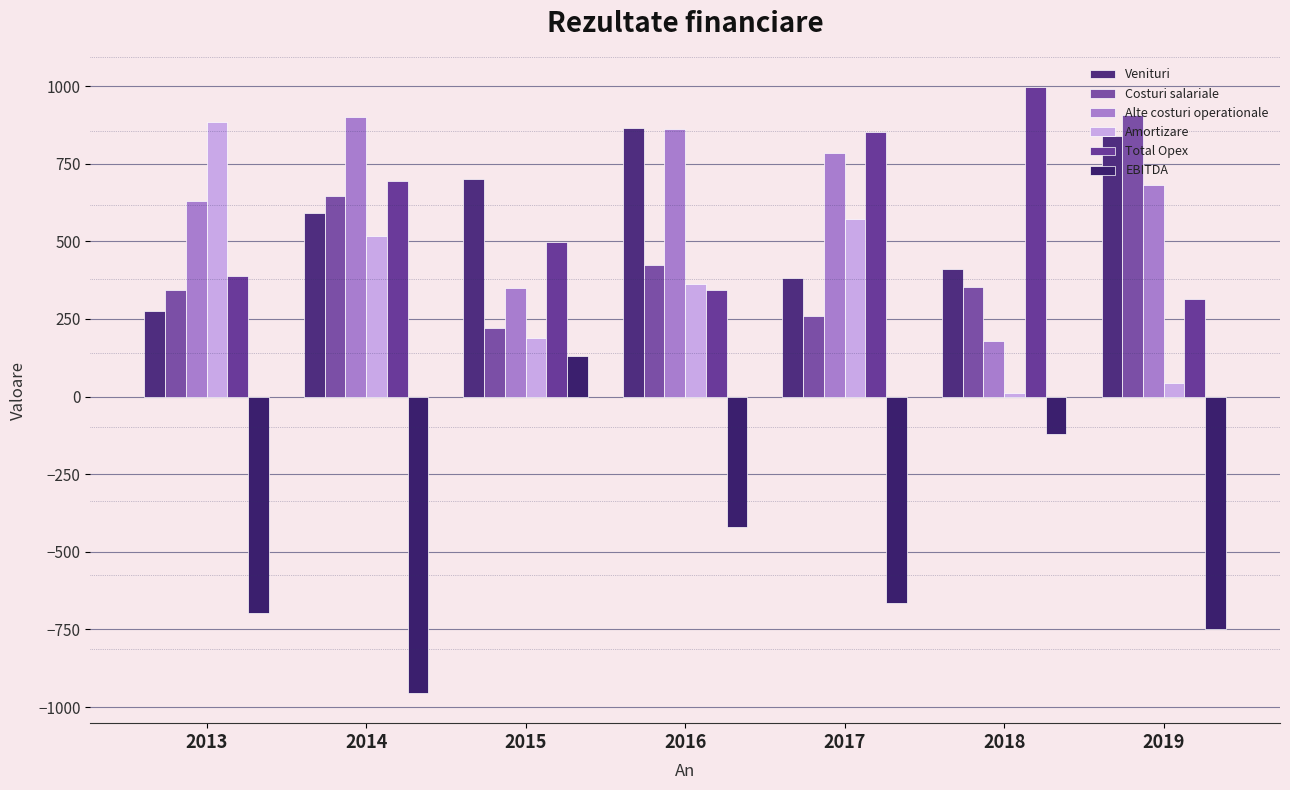

How many bars are there in each group?

6